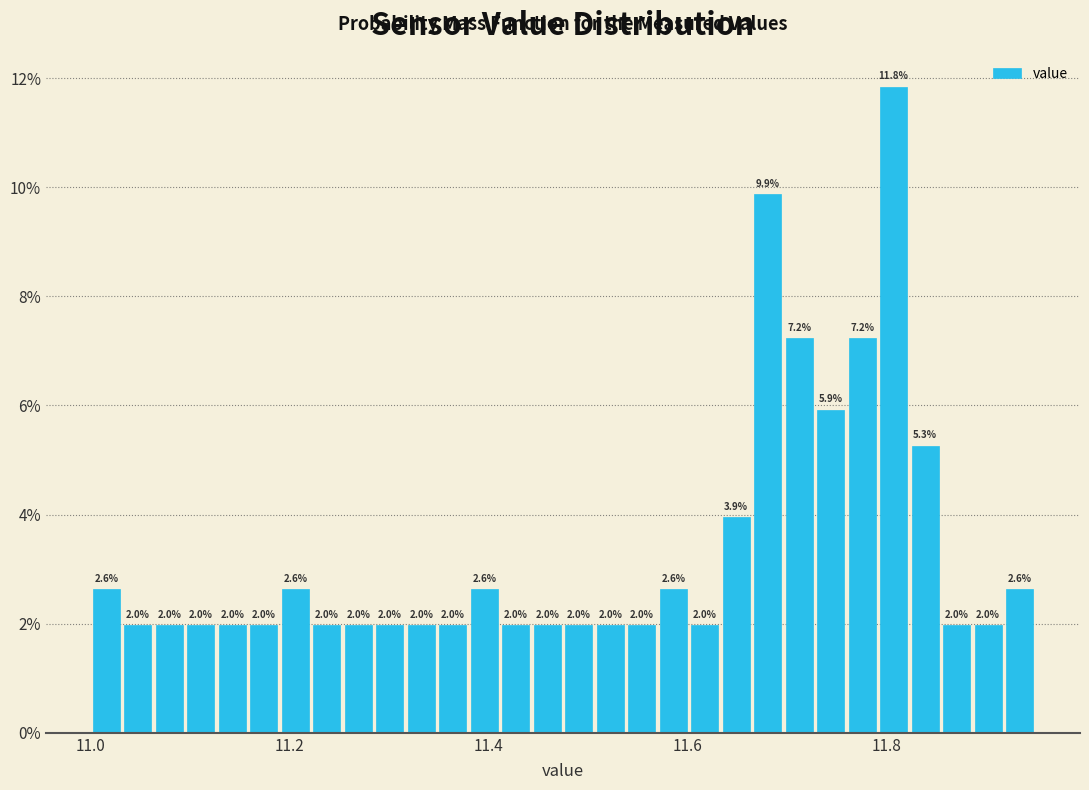

Around what value on the x-axis is the tallest bar? Give the approximate position of its centre, as read against the axis.

11.80